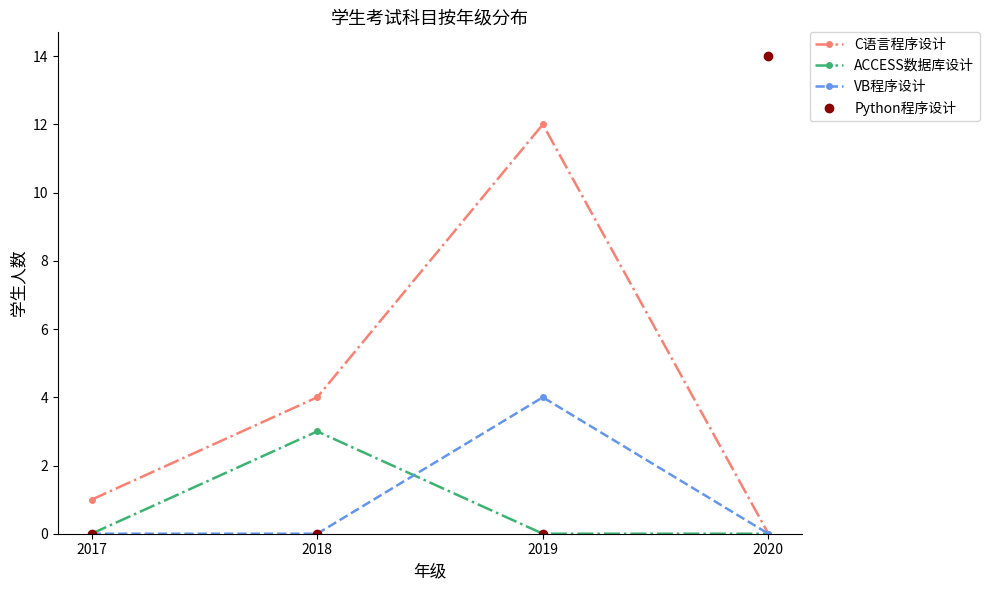

What is the spread (max minus min) of values at 2018?

4